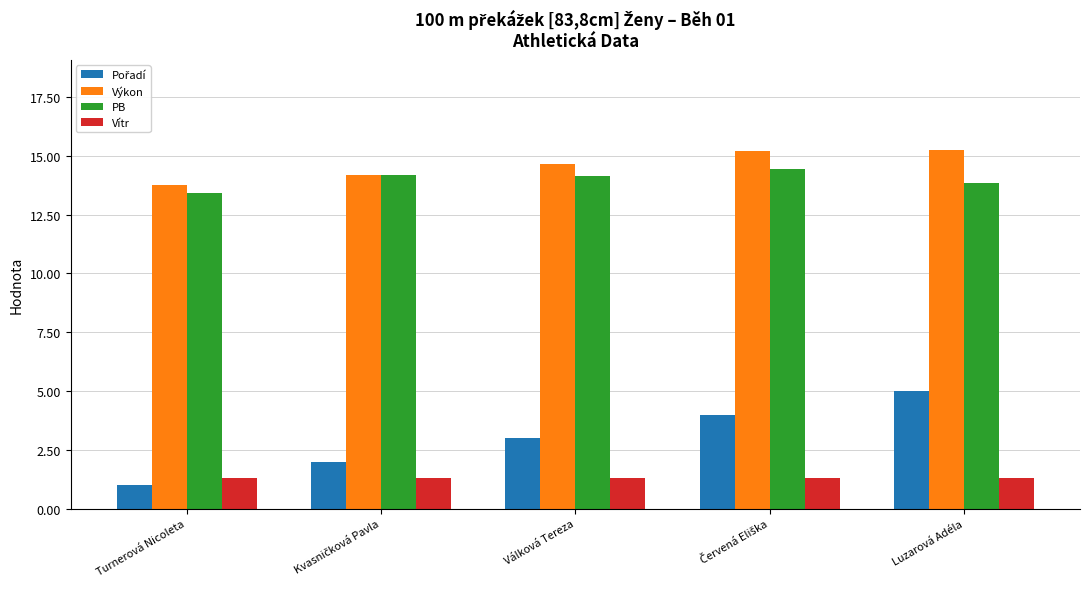

The PB series shows 2.9 at Válková Tereza. True or false?

False